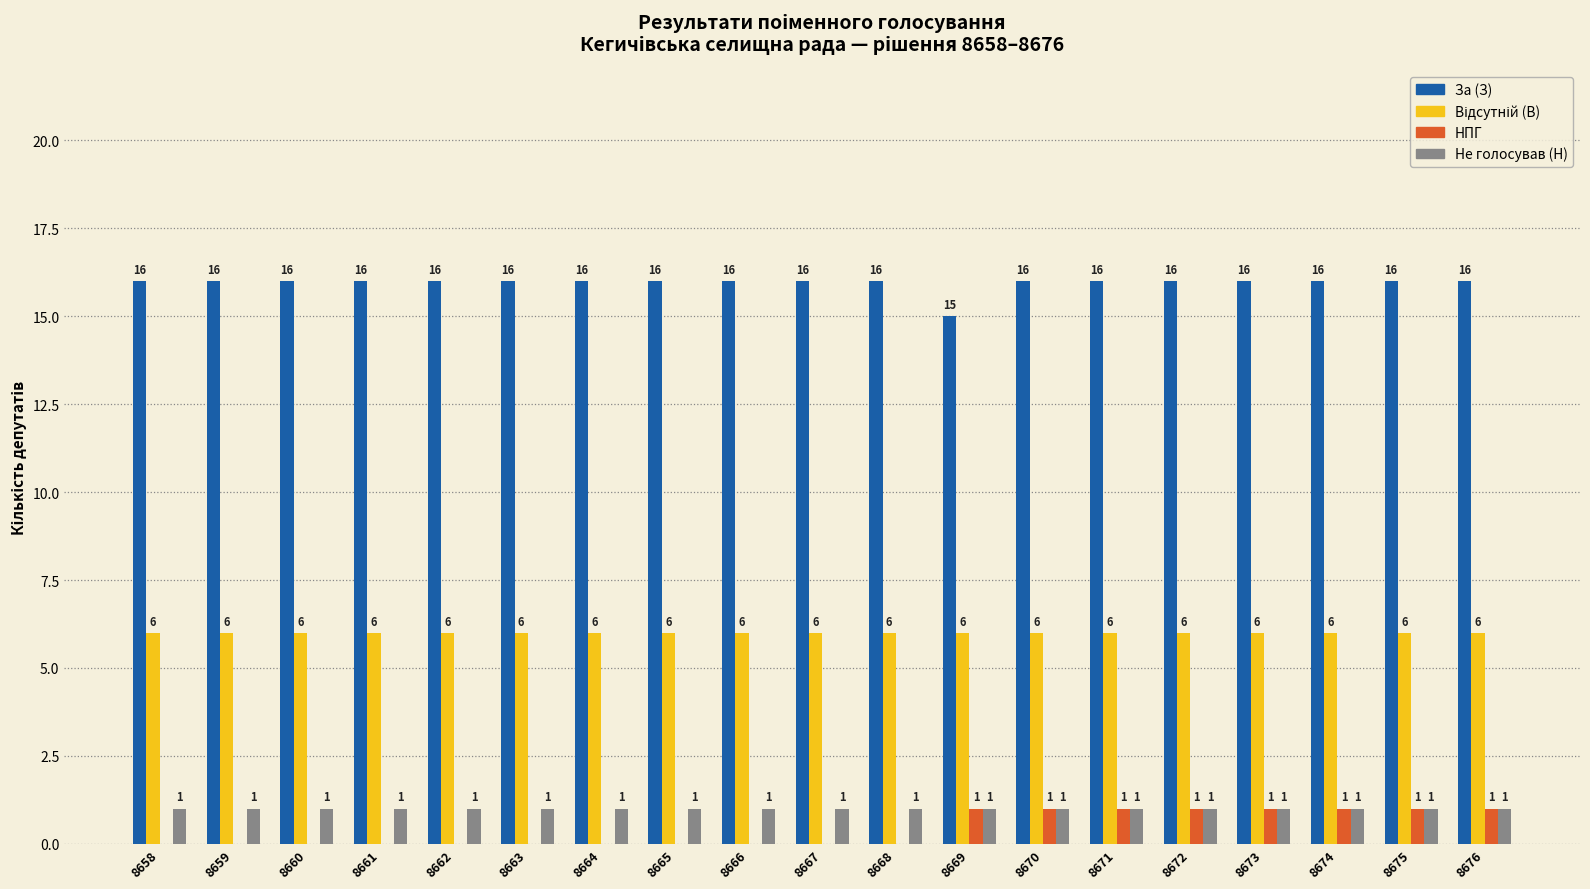

Does the chart contain stacked bars?

No